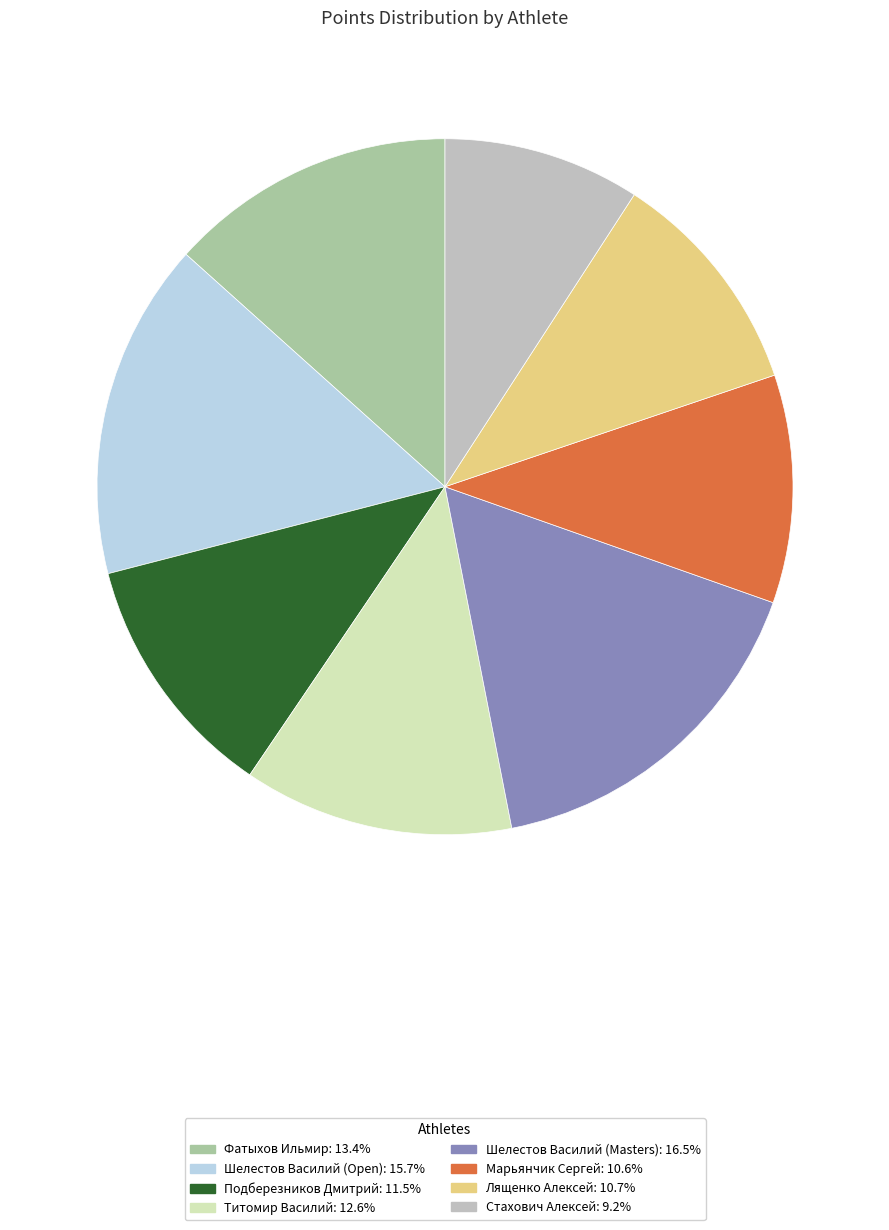

The Стахович Алексей slice represents 9% of the pie. True or false?

True